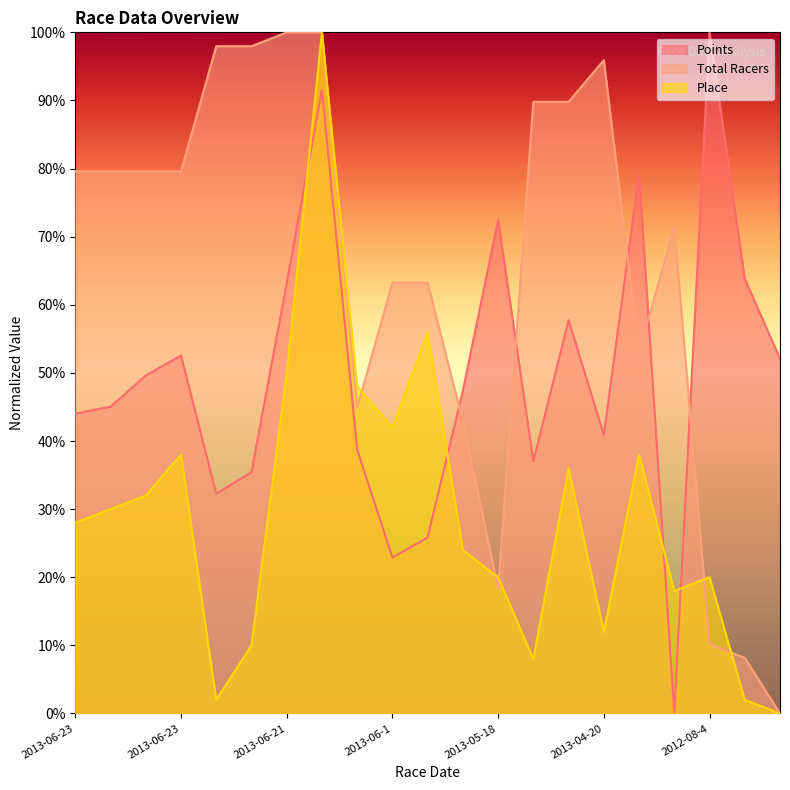

Which series ends up on top after the final intersection of Points and Place?

Points